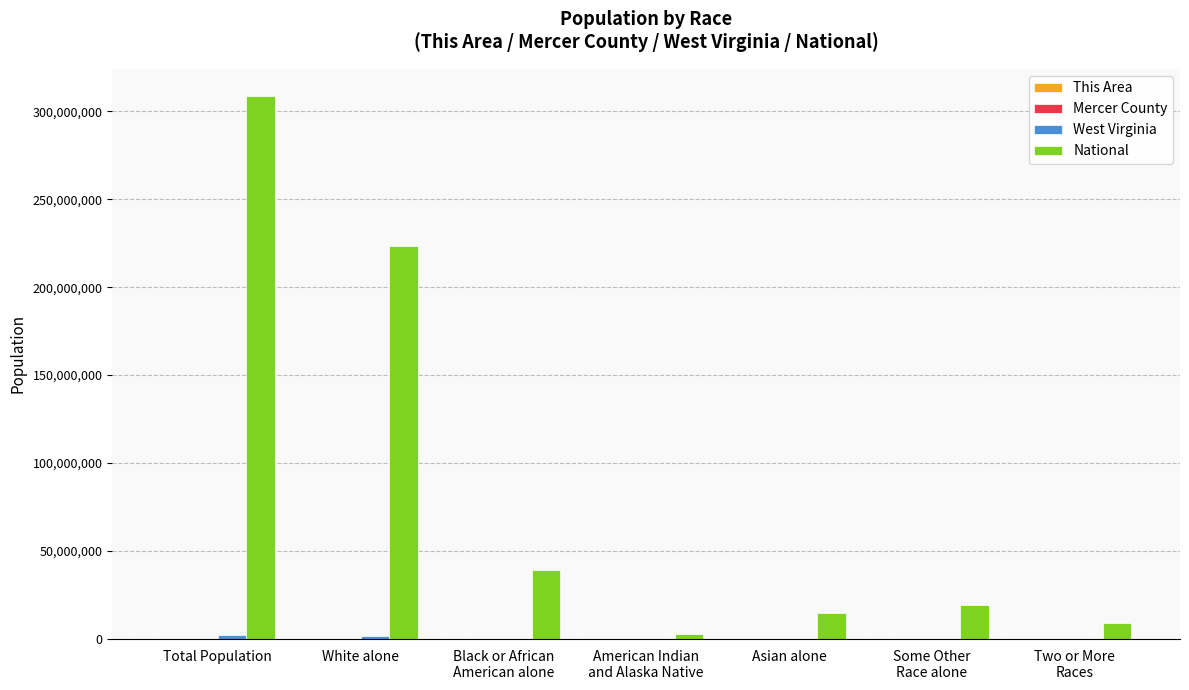

What is the highest value of the National series?

308745538